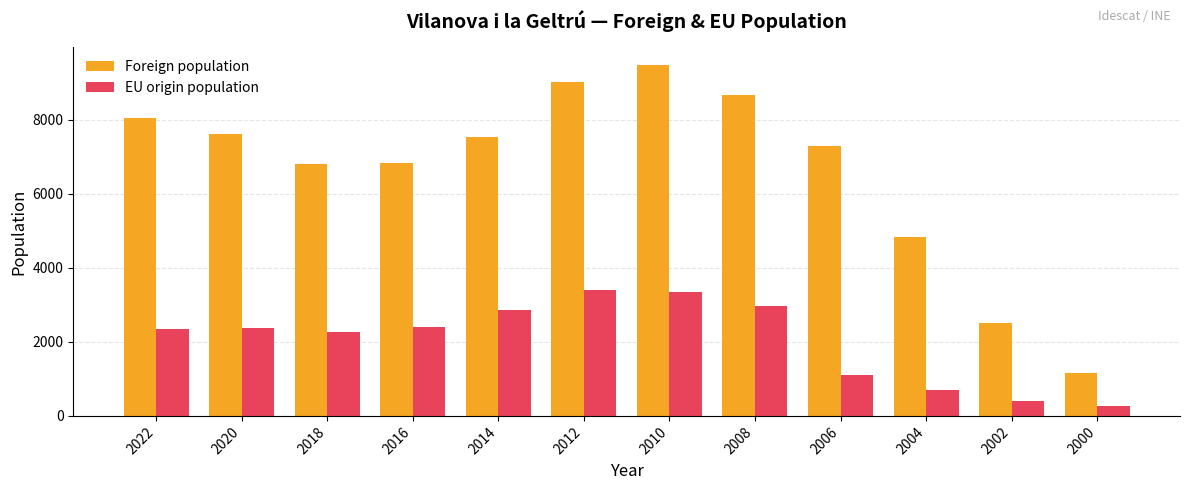

Is the value of EU origin population at 2022 greater than the value of Foreign population at 2014?

No